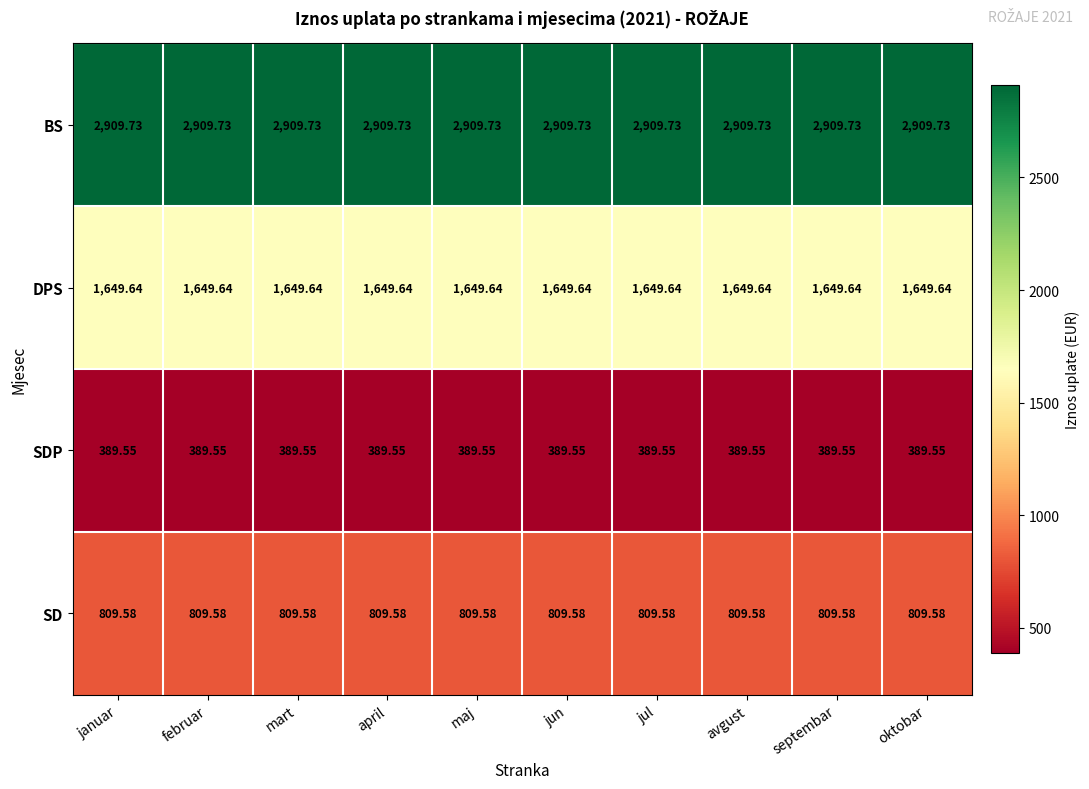

List the series in order of their peak value, highest first.

BS, DPS, SD, SDP